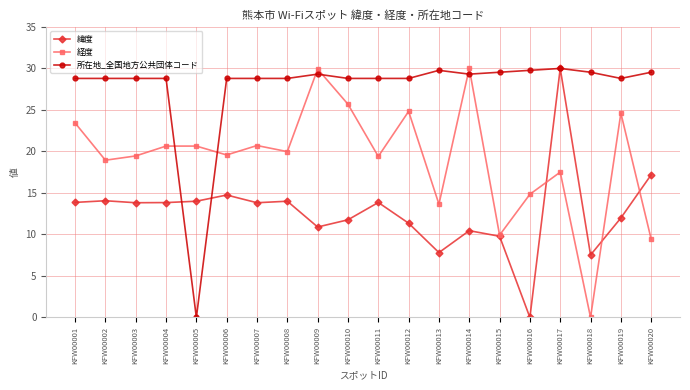

Rank the series at KFW00005 from highest to lowest value.

経度, 緯度, 所在地_全国地方公共団体コード